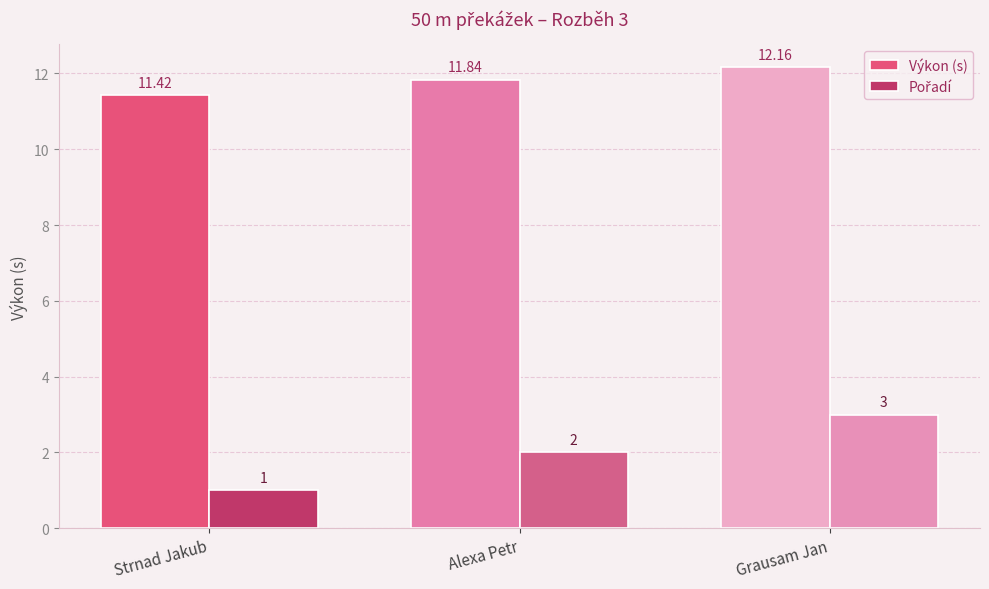

At how many categories does at least one series exceed 7?

3